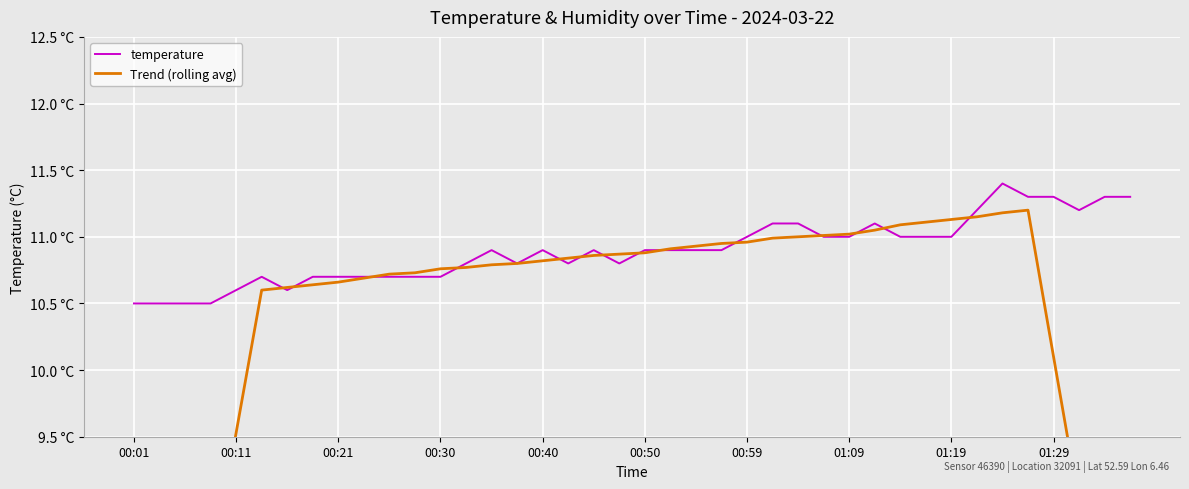

True or false: Trend (rolling avg) and temperature cross at least once.

True